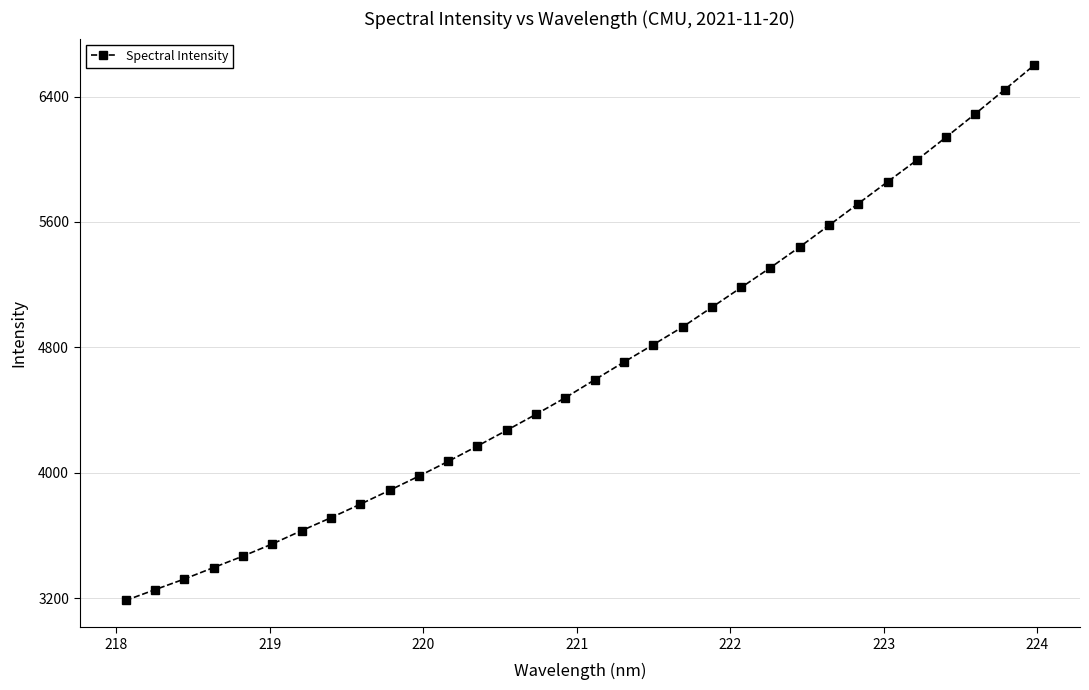

What is the minimum value shown in the chart?

3185.1